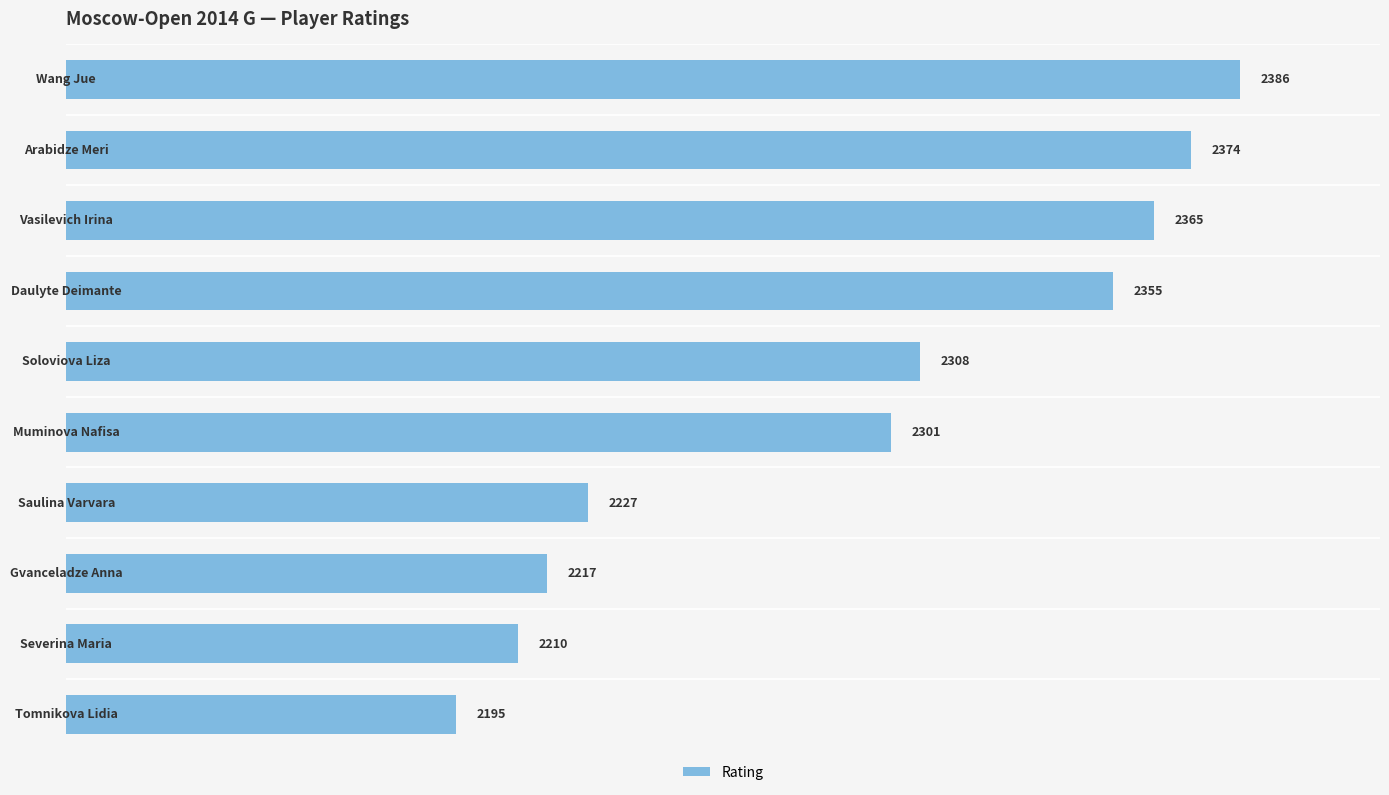

What is the smallest value displayed?

2195